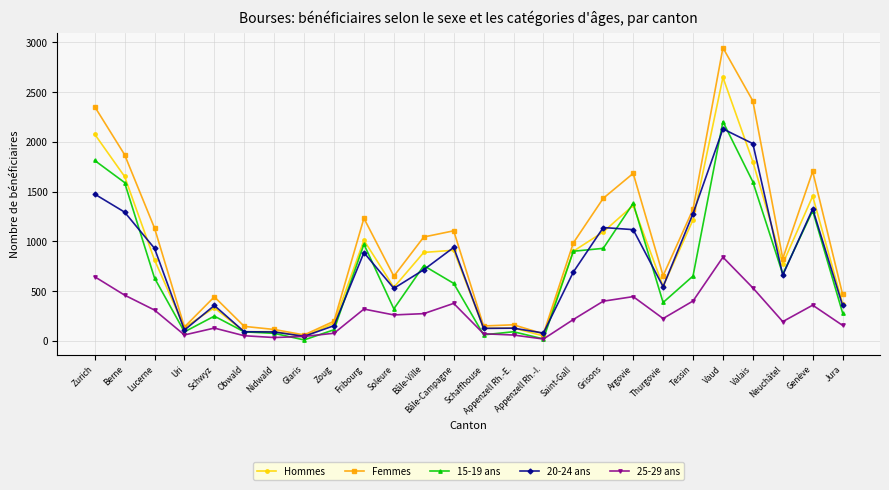

Is this an area chart (filled region under the line)?

No